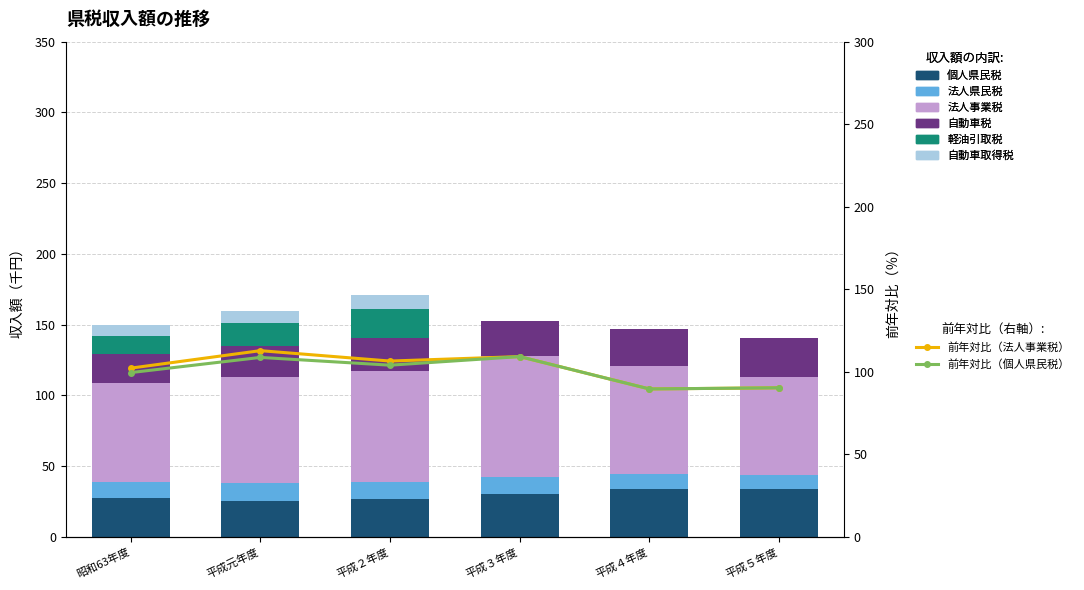

How many values in the 個人県民税 series are below 29?

3